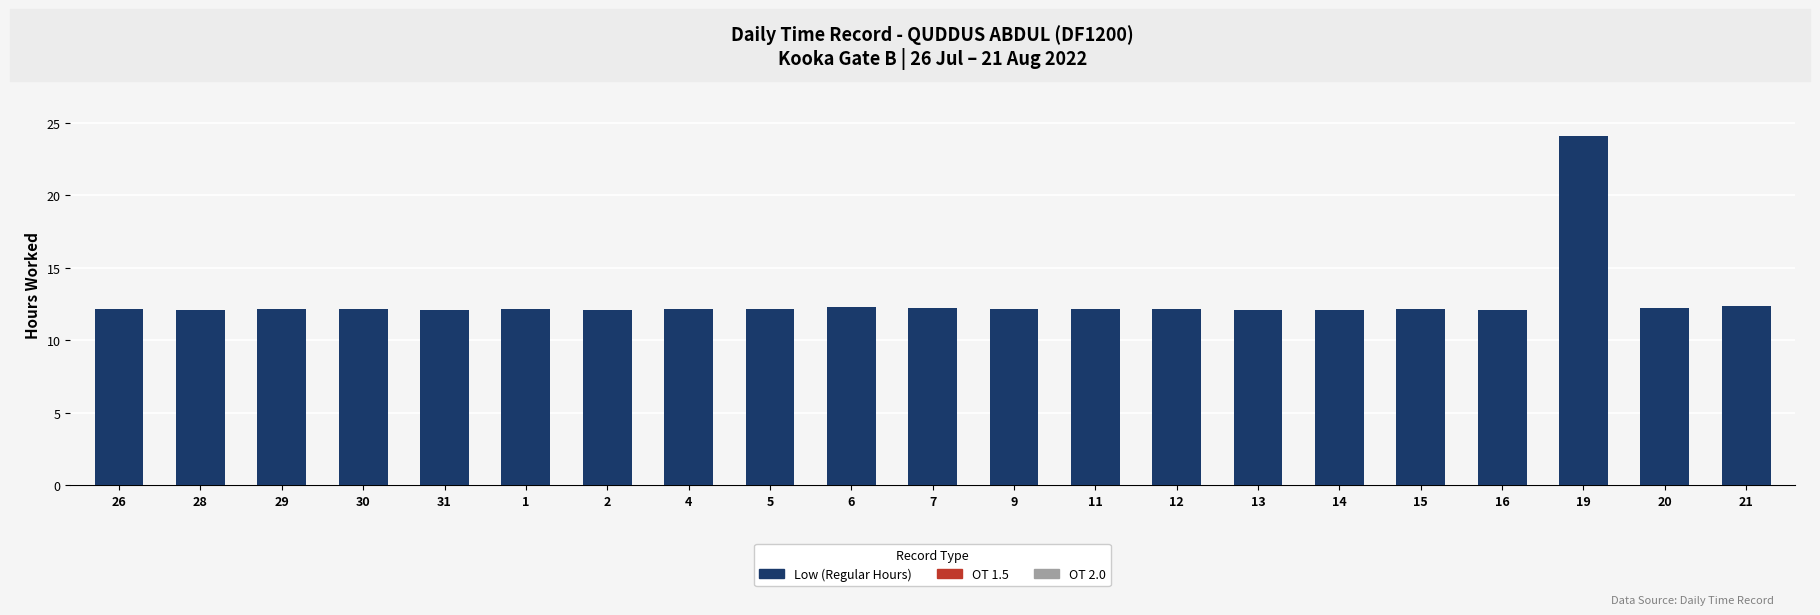

Which has a higher value, 31 or 19?

19